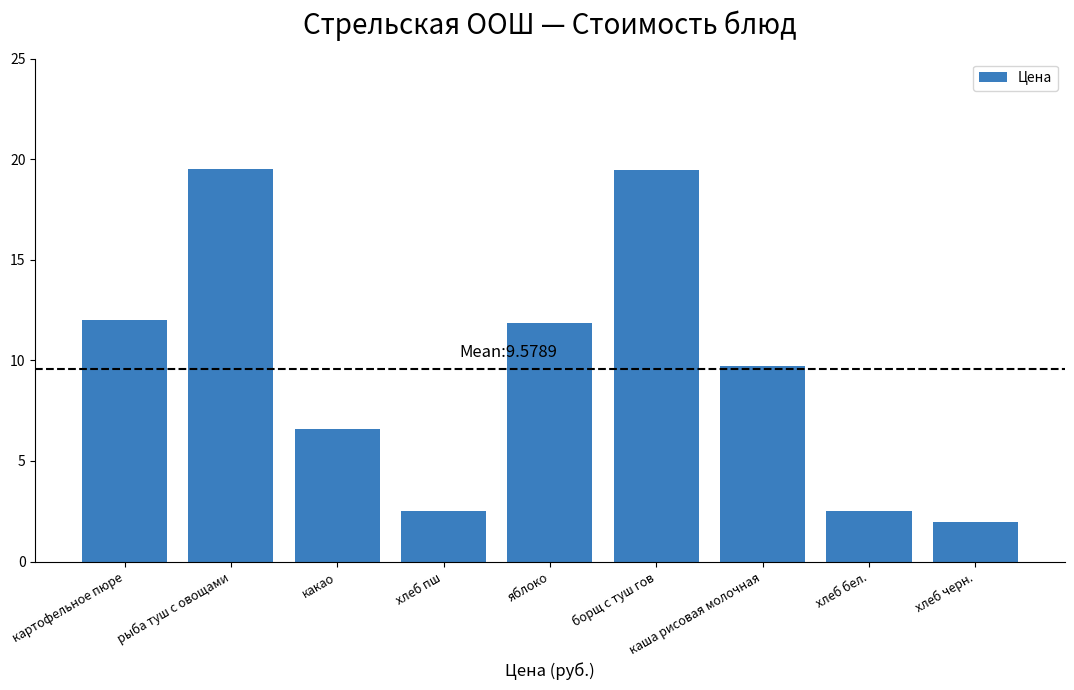

How many data points are less than 9?

4